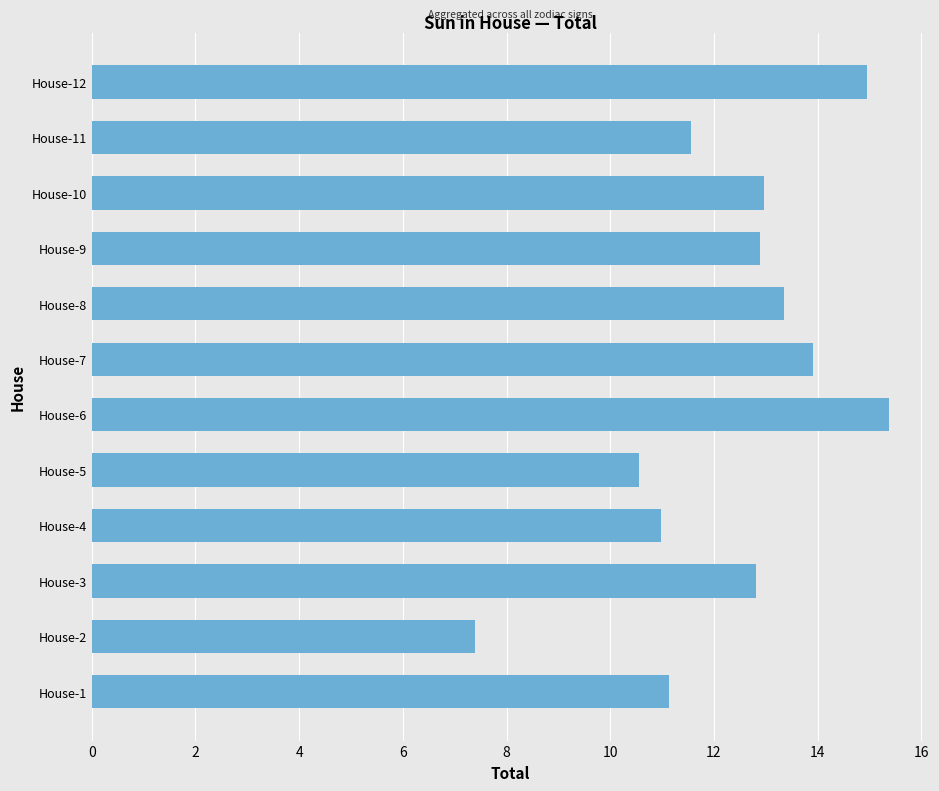

What is the ratio of the value at House-10 to the value at House-8?

1.0